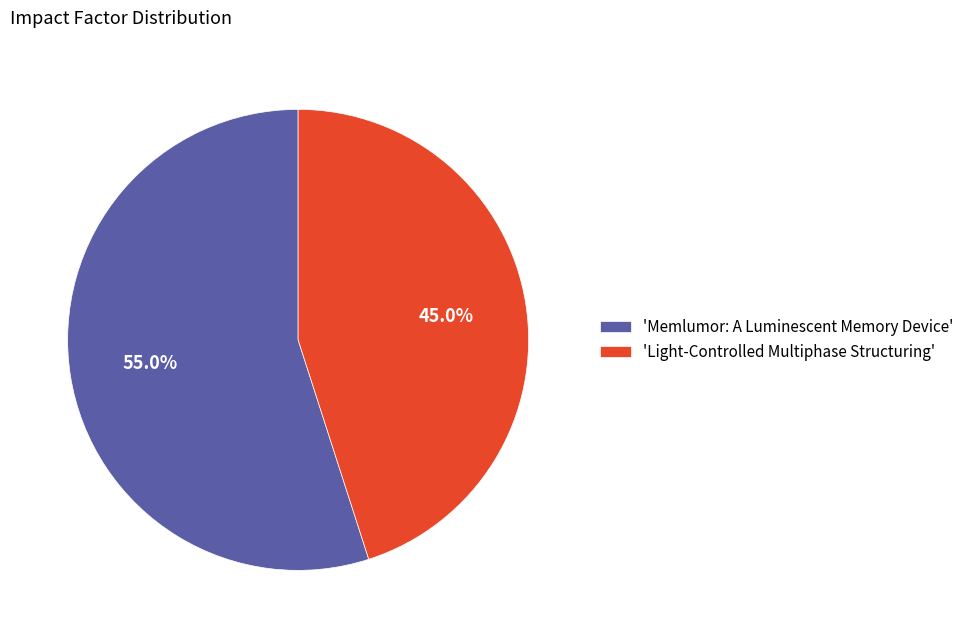

Approximately how many times larger is the value at 'Memlumor: A Luminescent Memory Device' compared to 'Light-Controlled Multiphase Structuring'?

1.2